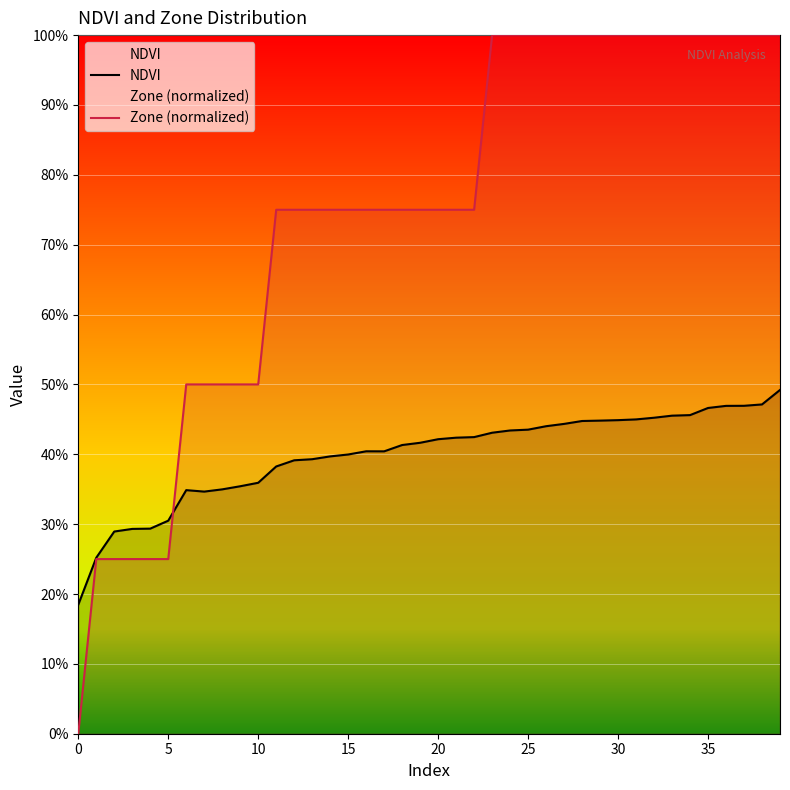

What is the spread (max minus min) of values at 38?

0.5